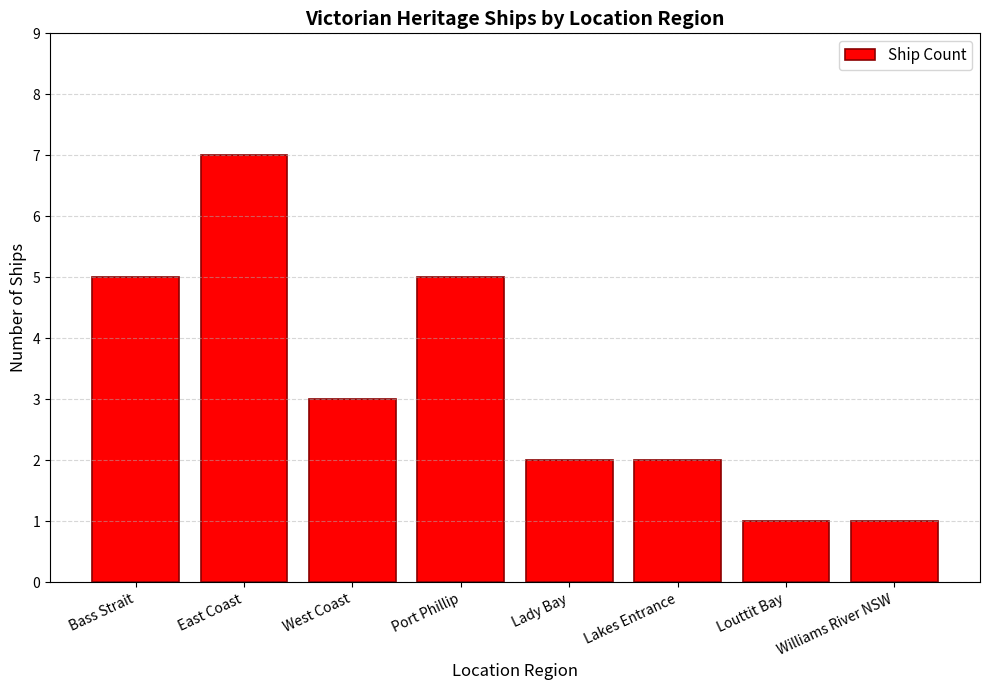

Is it true that the value at Lady Bay is 2?

True